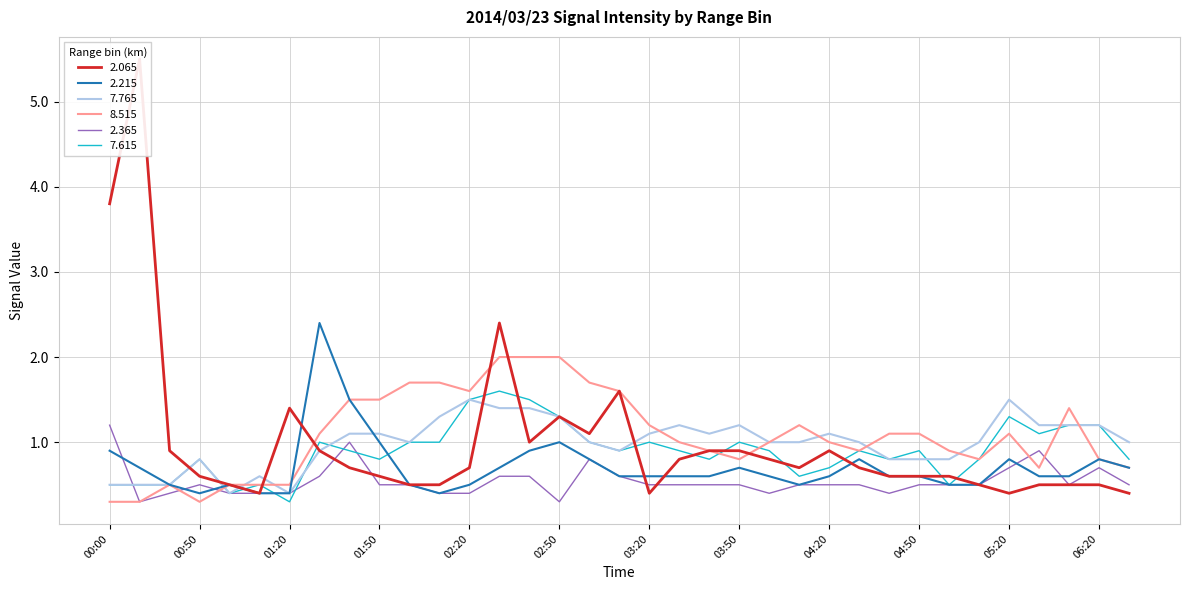

What is the highest value of the 8.515 series?

2.0